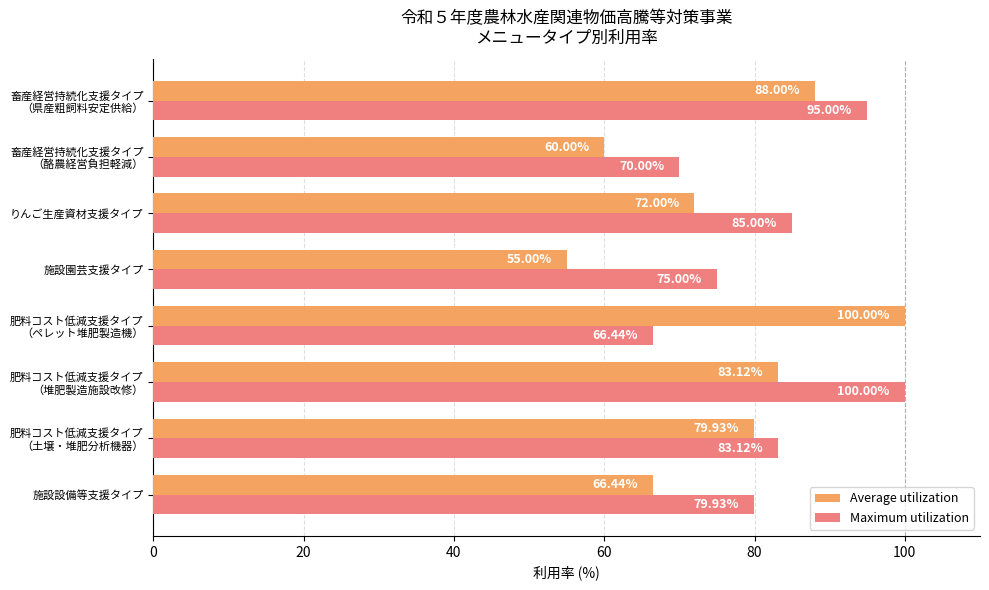

Rank the categories by Maximum utilization value from highest to lowest.

肥料コスト低減支援タイプ
（堆肥製造施設改修）, 畜産経営持続化支援タイプ
（県産粗飼料安定供給）, りんご生産資材支援タイプ, 肥料コスト低減支援タイプ
（土壌・堆肥分析機器）, 施設設備等支援タイプ, 施設園芸支援タイプ, 畜産経営持続化支援タイプ
（酪農経営負担軽減）, 肥料コスト低減支援タイプ
（ペレット堆肥製造機）